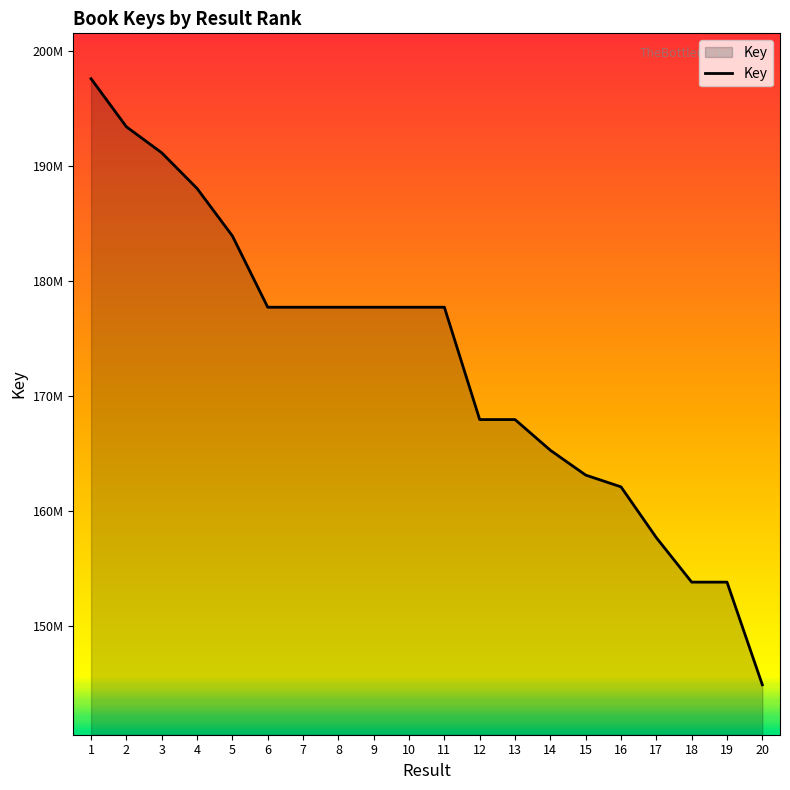

The value at 6 is 268154066. True or false?

False